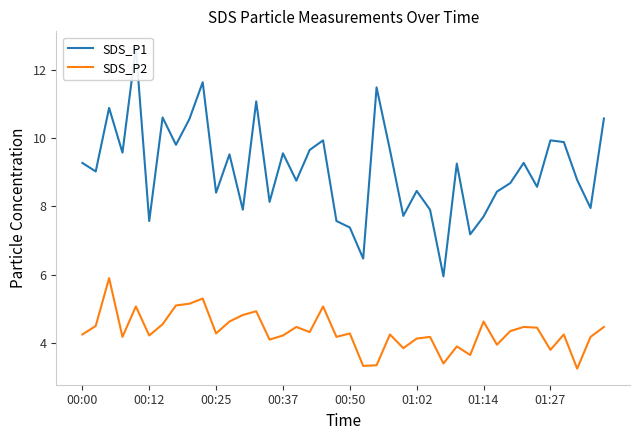

How many lines are shown in the chart?

2